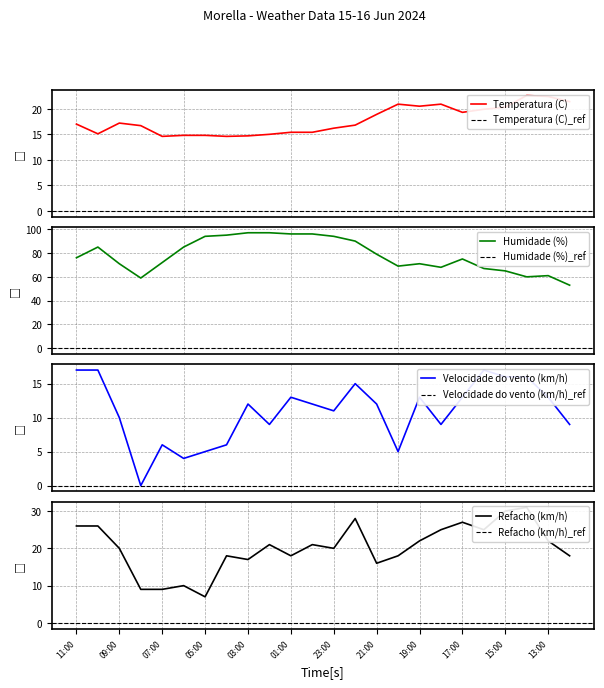

Is this an area chart (filled region under the line)?

No